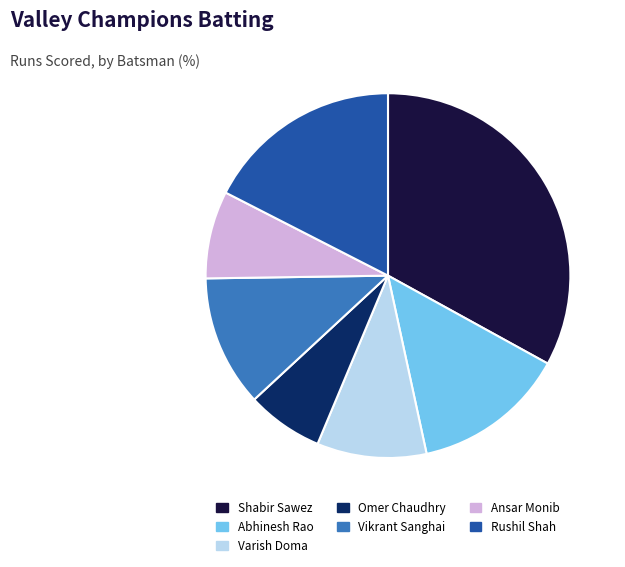

Which has a higher value, Omer Chaudhry or Abhinesh Rao?

Abhinesh Rao